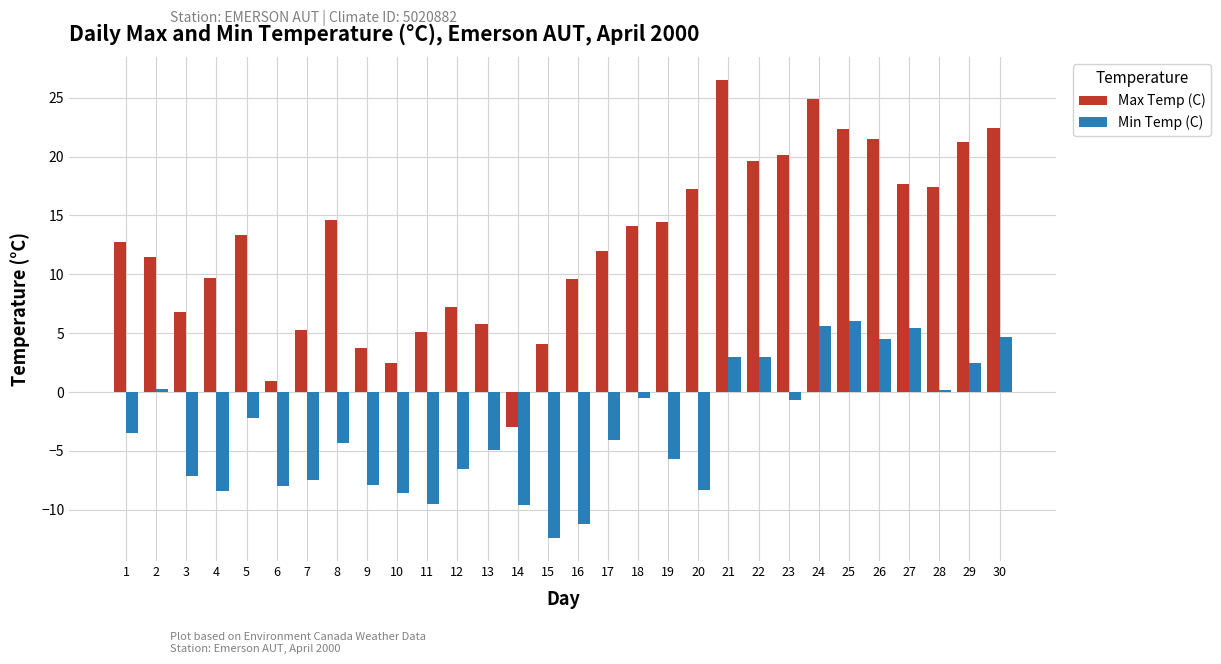

What is the value of the Min Temp (C) bar at the 12th from the left?

-6.5